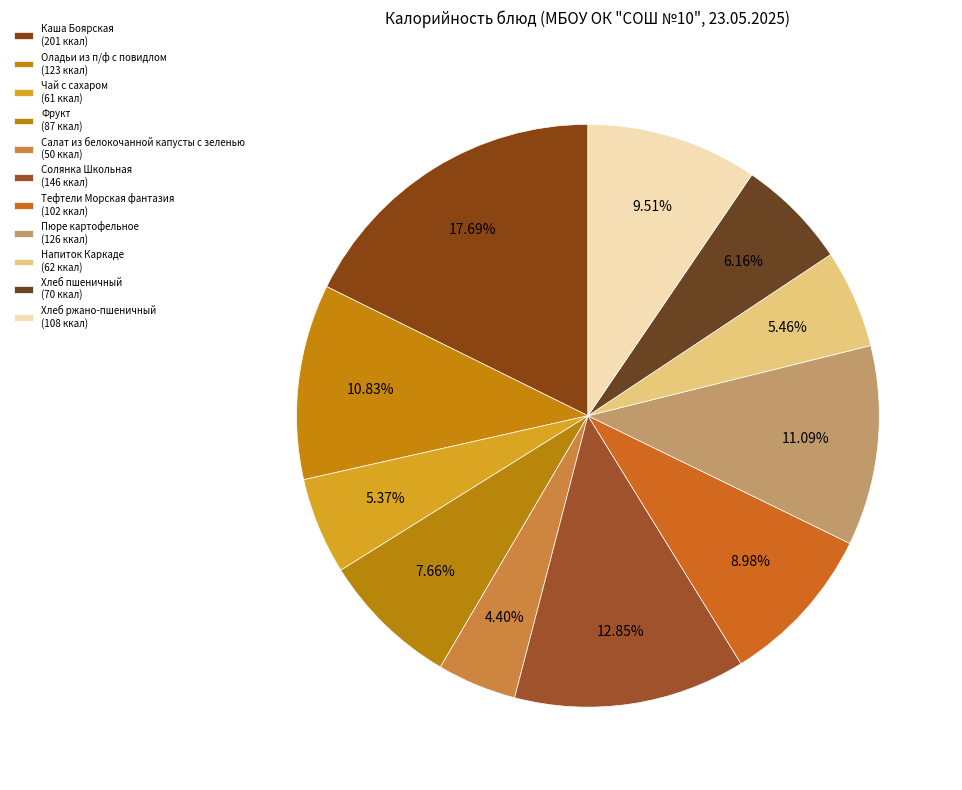

True or false: Каша Боярская accounts for 10% of the total.

False